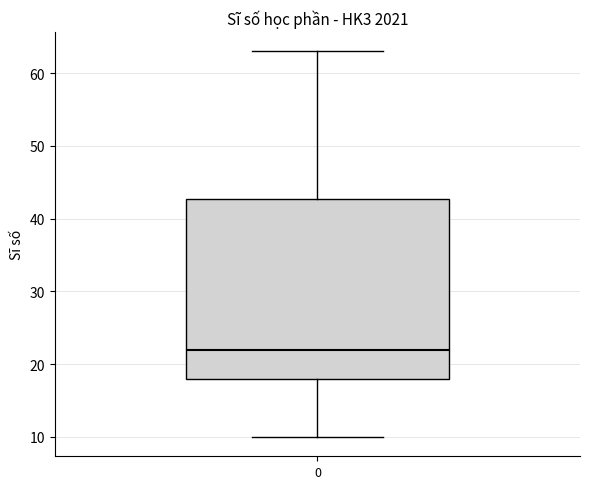

Read this box plot against the y-axis: the position of the median line, the range covered by the box, and the ends of both whiskers. The values are not printed on the chart, so give them approximately, as read against the axis.

median 22, box 18 to 43, whiskers 10 to 63